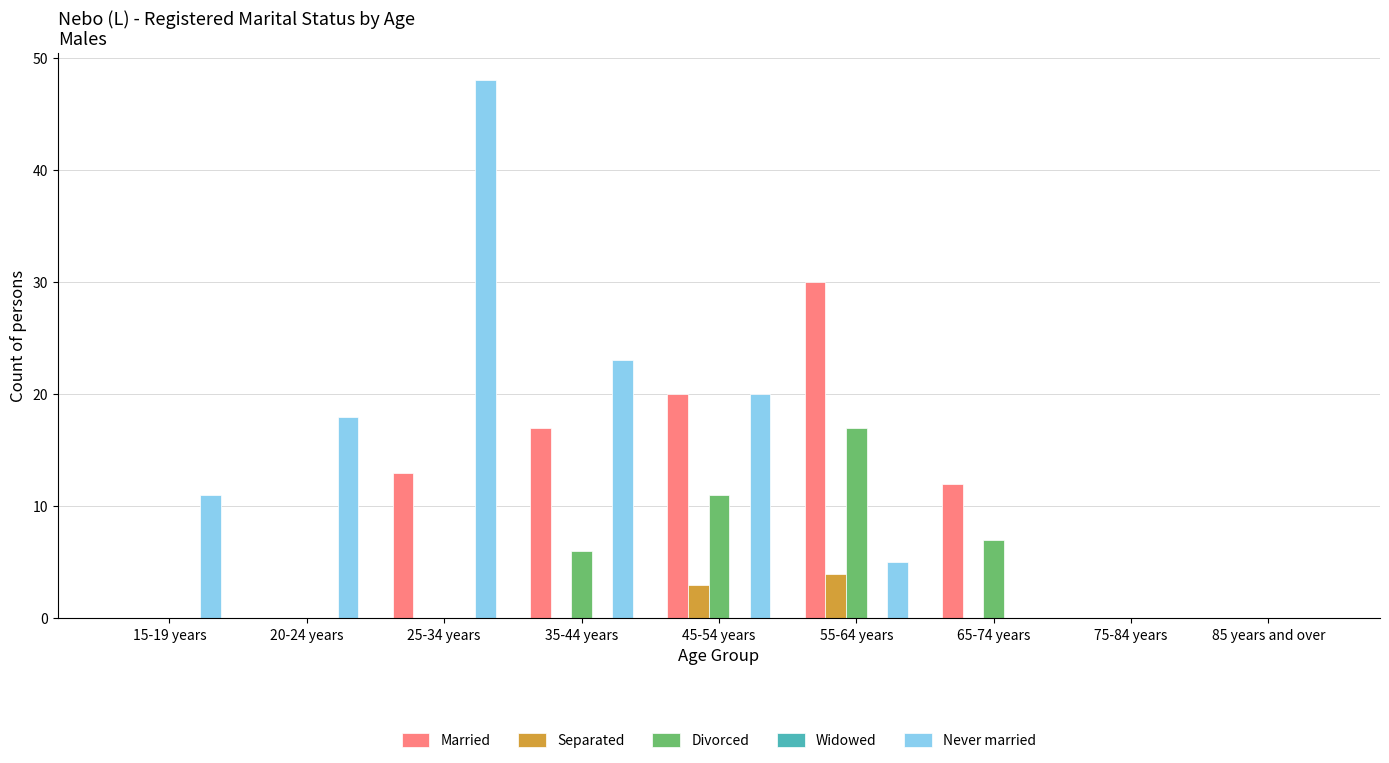

What is the maximum value for Divorced?

17